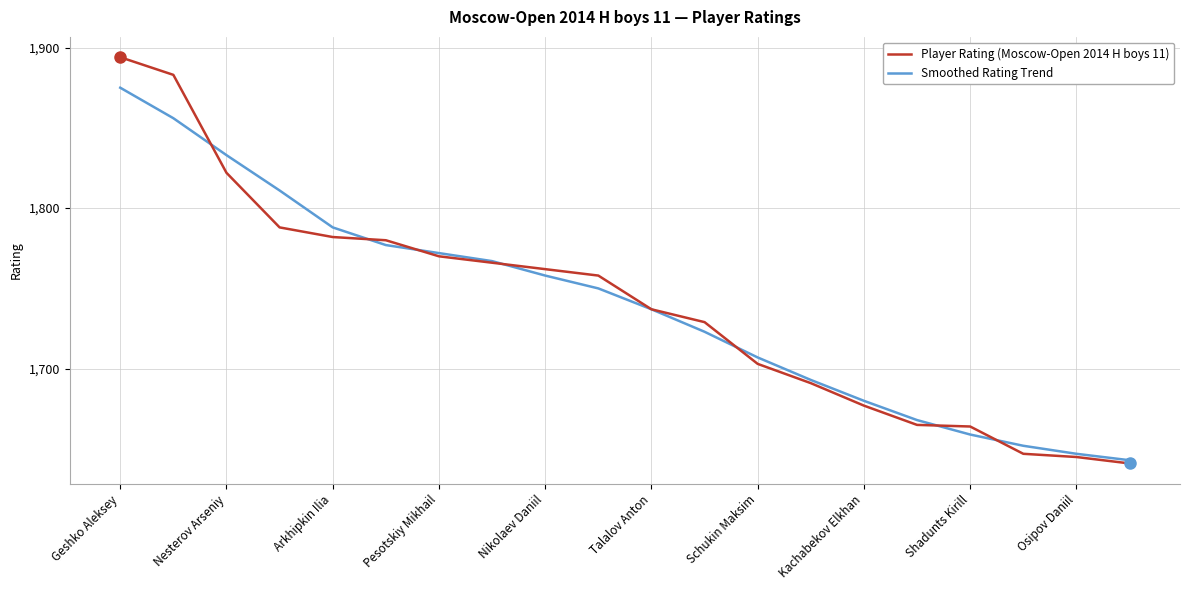

Is this an area chart (filled region under the line)?

No